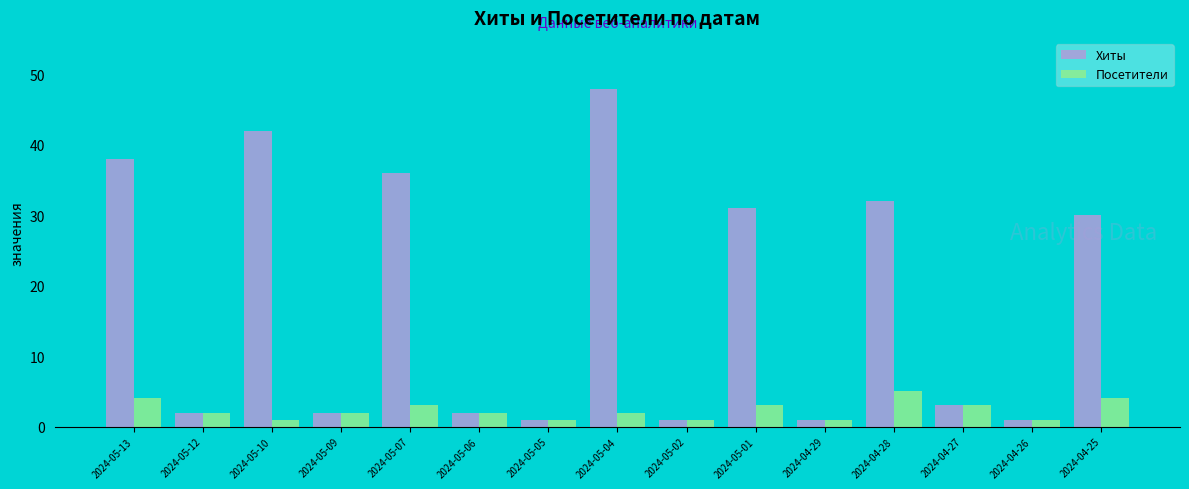

List the series in order of their peak value, highest first.

Хиты, Посетители